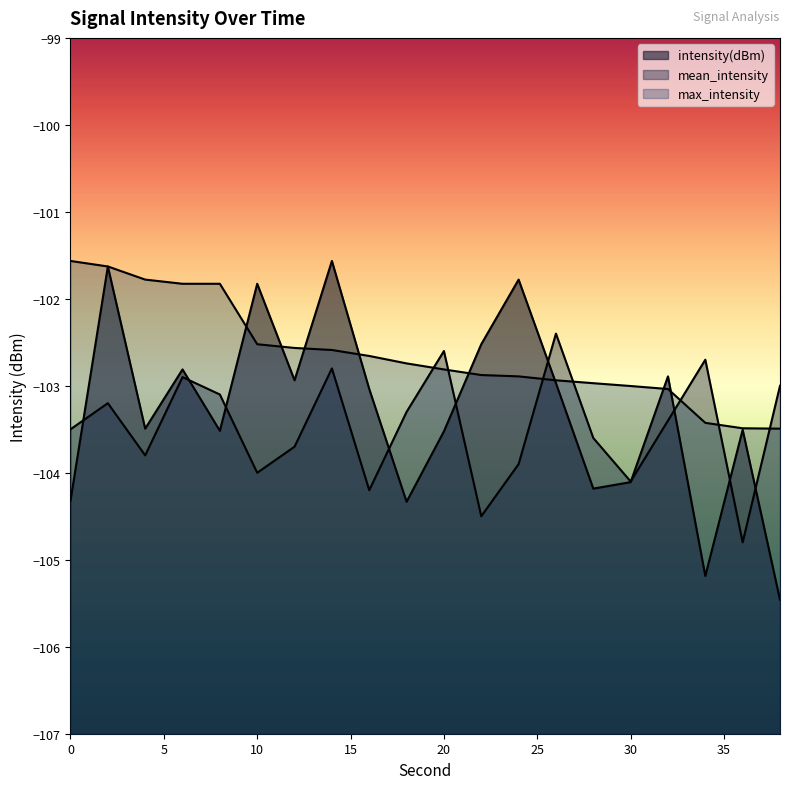

List the labels in order of mean_intensity value, smallest first.

36, 22, 16, 30, 10, 24, 4, 12, 28, 0, 32, 18, 2, 8, 38, 6, 14, 34, 20, 26